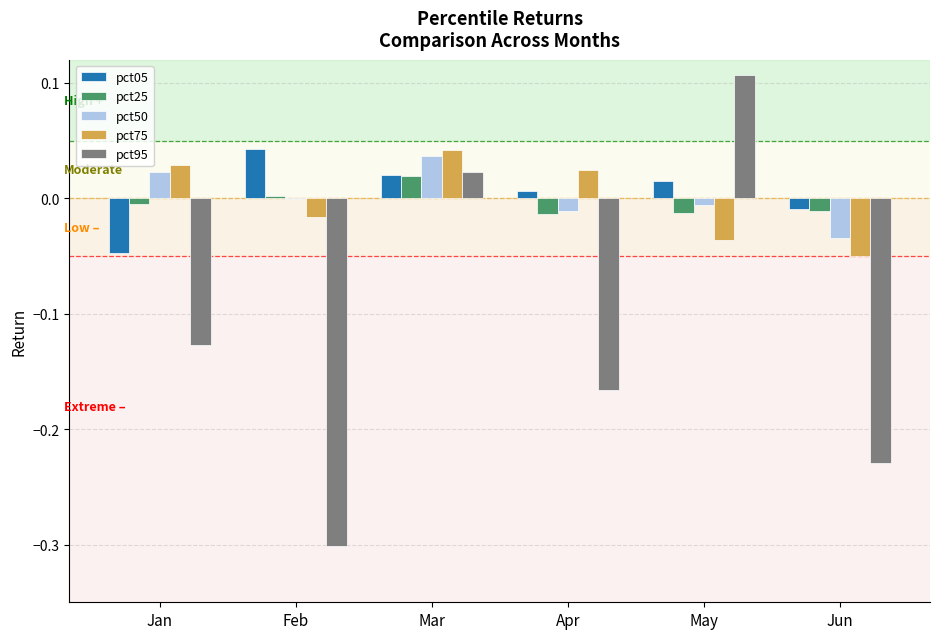

The value of pct50 at May is -0.0. True or false?

True